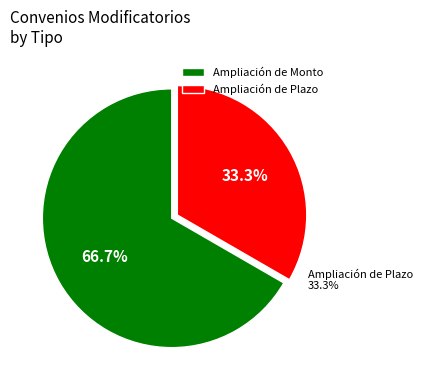

To the nearest percent, what is the combined percentage of Ampliación de Monto and Ampliación de Plazo?

100%